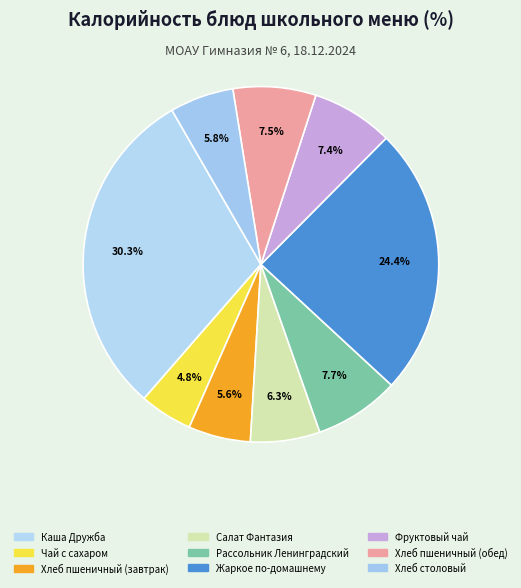

What percentage is the Салат Фантазия slice, to the nearest percent?

6%